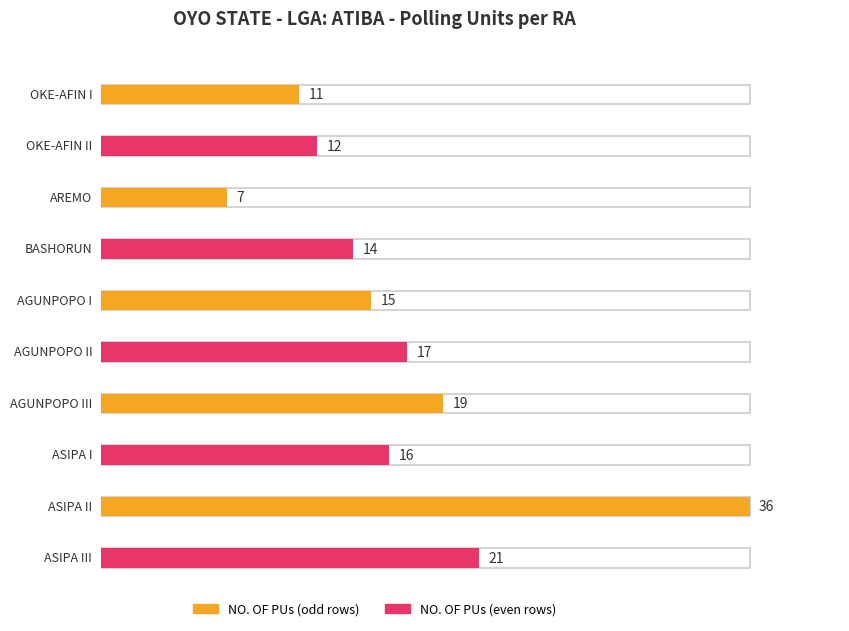

What is the value of the NO. OF PUs bar at the 3rd from the left?

7